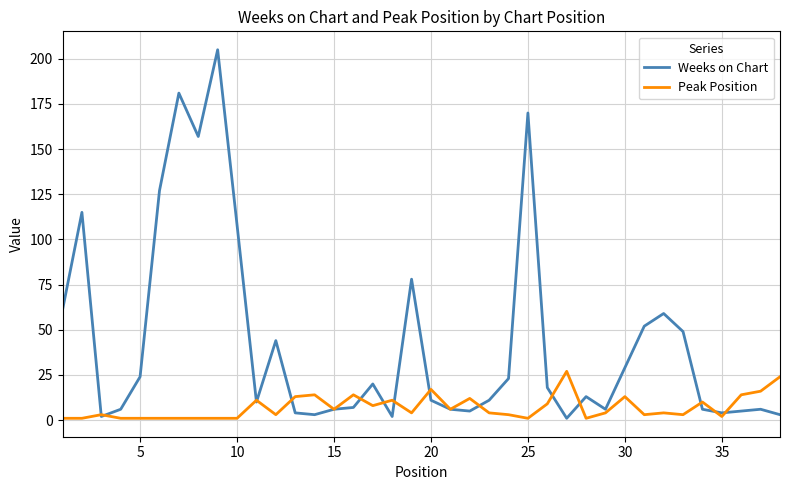

How many lines are shown in the chart?

2